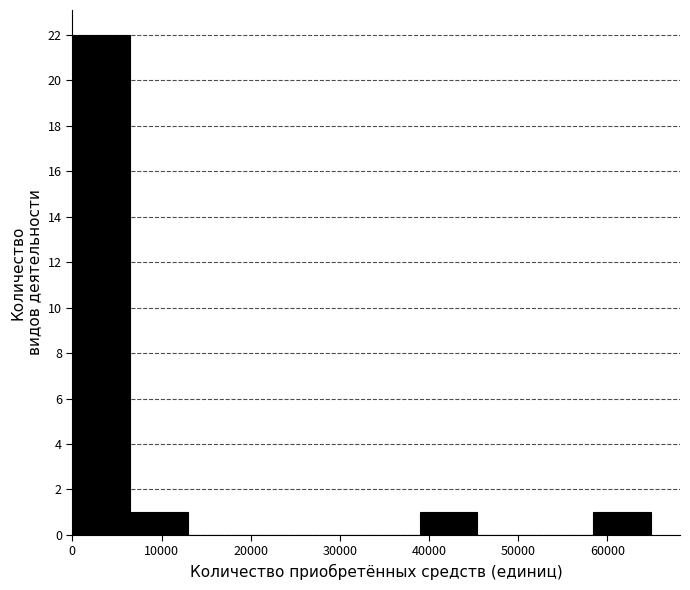

Reading left to right, transcribe this chart: for each bar, give the range it covers on the x-axis and its height. Neither the bar edges nor the heights are printed on the chart, so give them approximately, as read against the axes.

0 to 6000: 22
6000 to 13000: 1
13000 to 19000: 0
19000 to 26000: 0
26000 to 32000: 0
32000 to 39000: 0
39000 to 45000: 1
45000 to 52000: 0
52000 to 58000: 0
58000 to 65000: 1